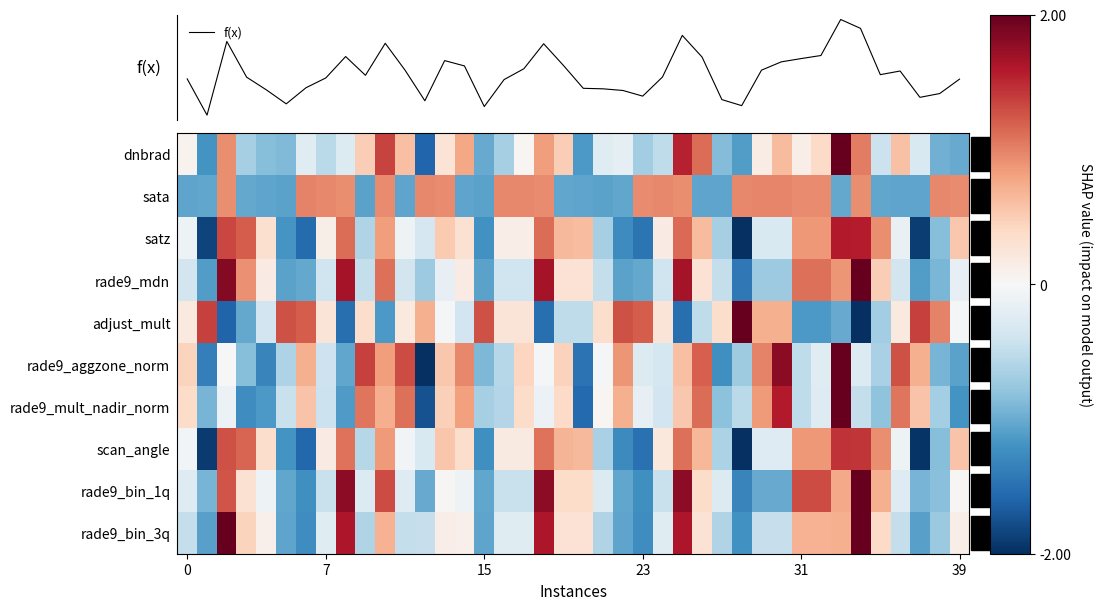

How many data points in adjust_mult are above 0?

22